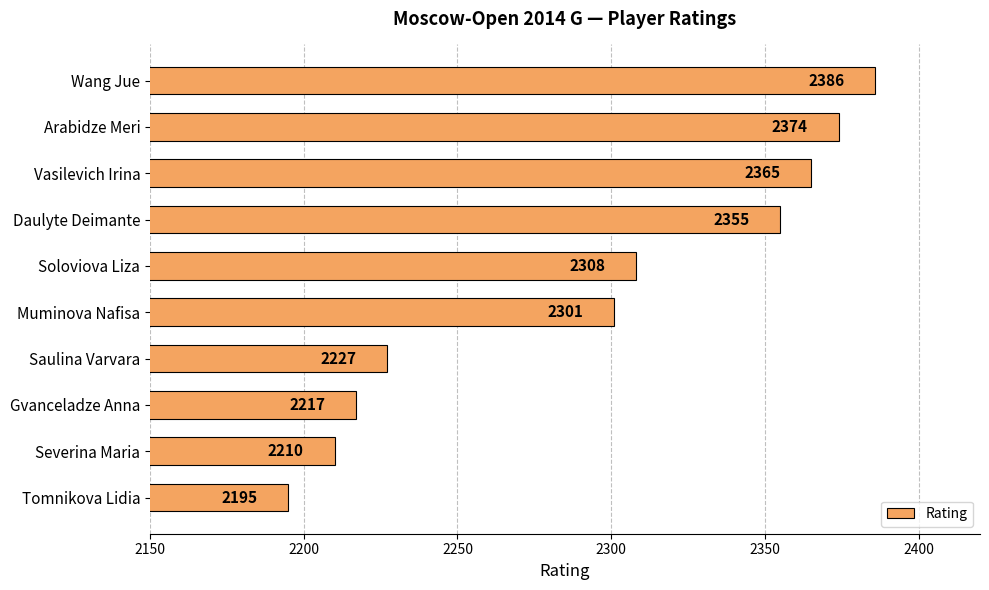

What is the change in value from Arabidze Meri to Vasilevich Irina?

-9